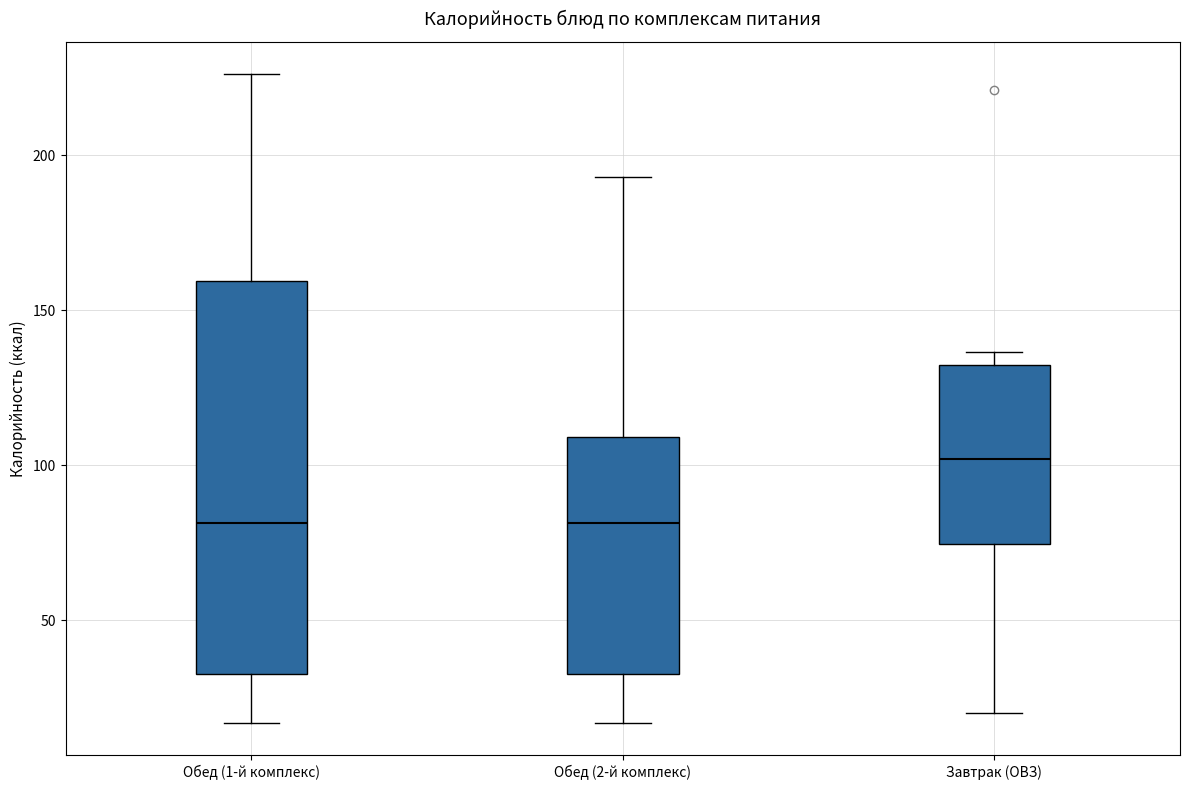

Where does the median line of the box for Обед (1-й комплекс) sit on the y-axis? The values are not printed on the chart, so give them approximately, as read against the axis.

80